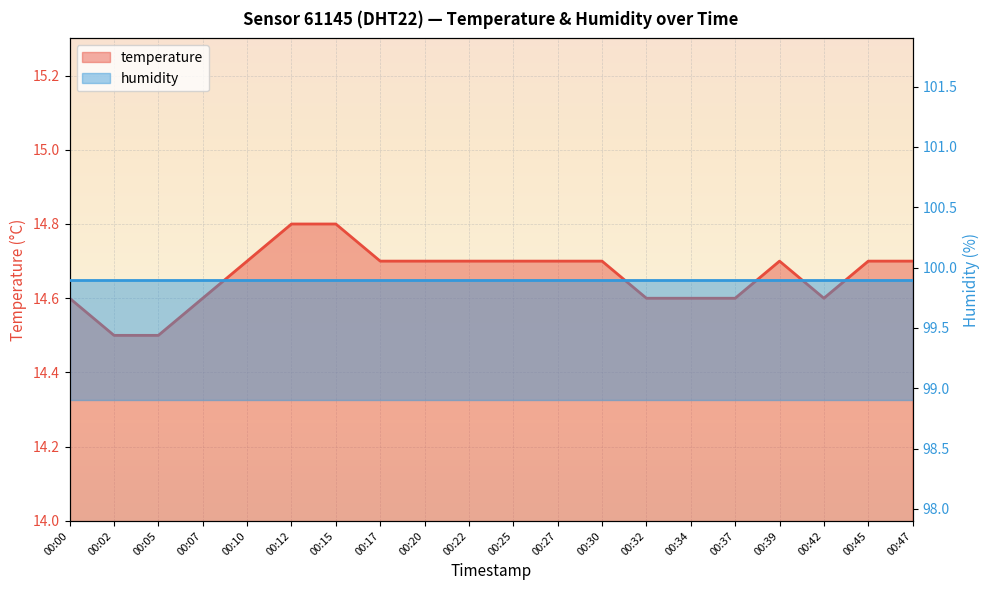

What is the difference between the maximum and minimum values?

0.3